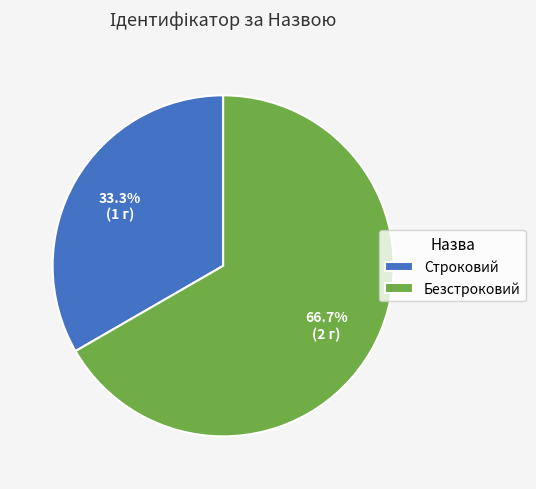

To the nearest percent, what percentage of the pie is Безстроковий?

67%